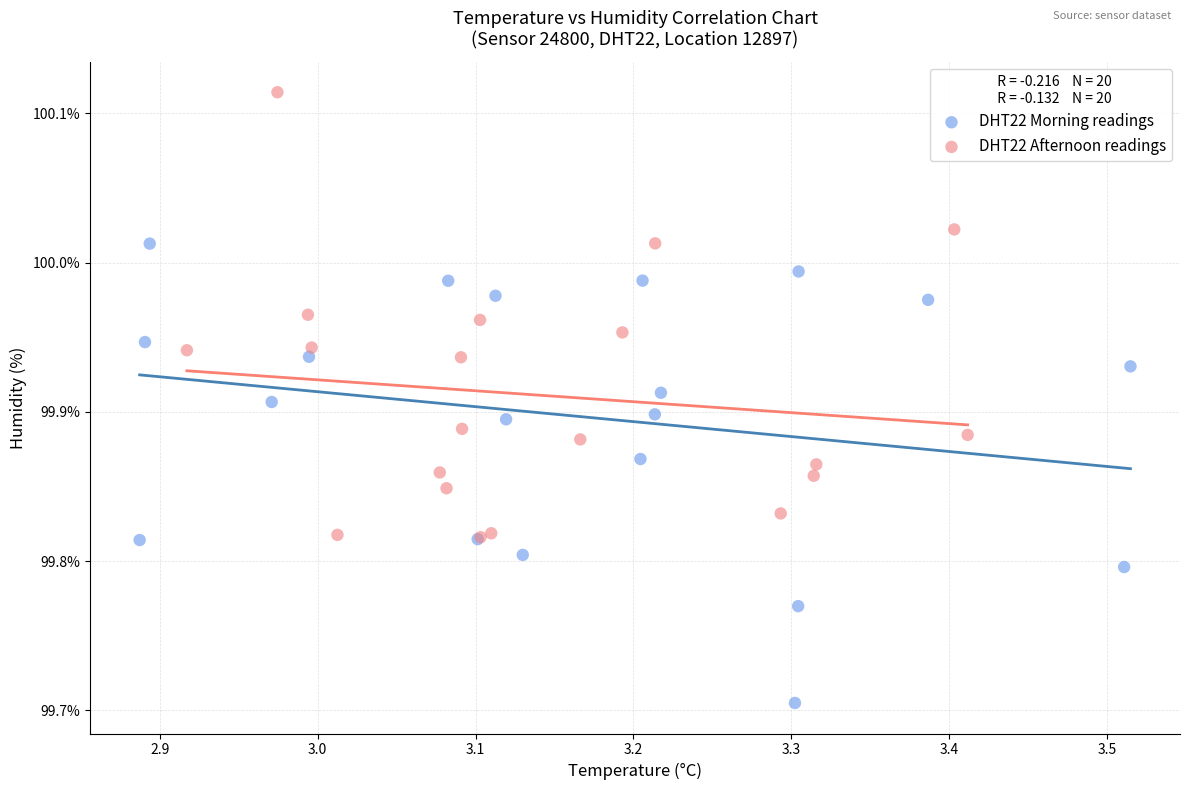

What are all the series names shown in the legend?

DHT22 Morning readings, DHT22 Afternoon readings